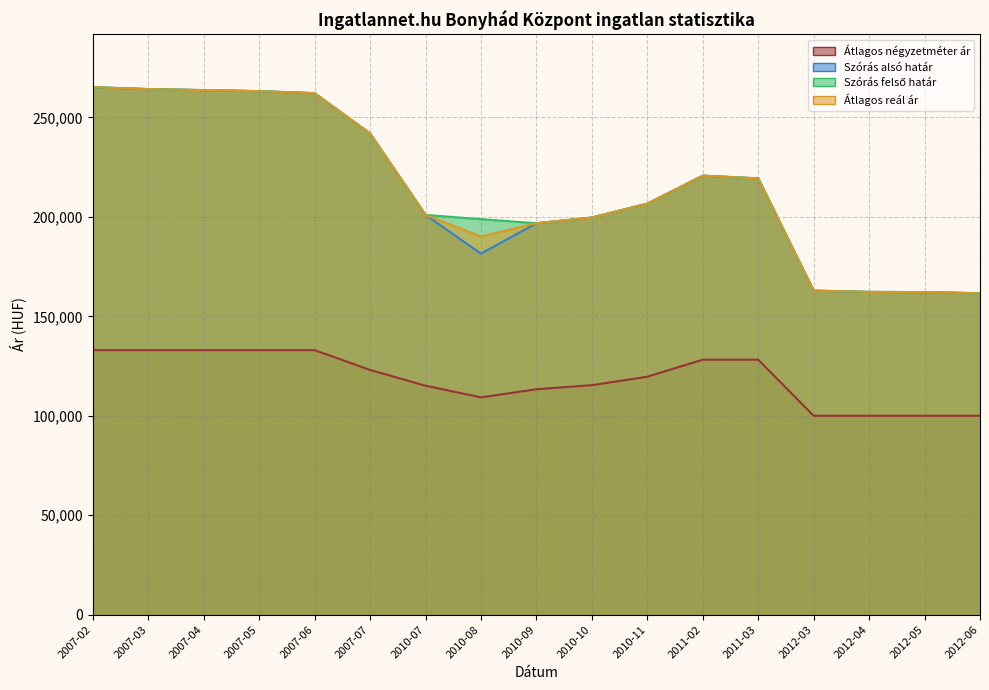

What is the label of the 4th point from the right?

2012-03